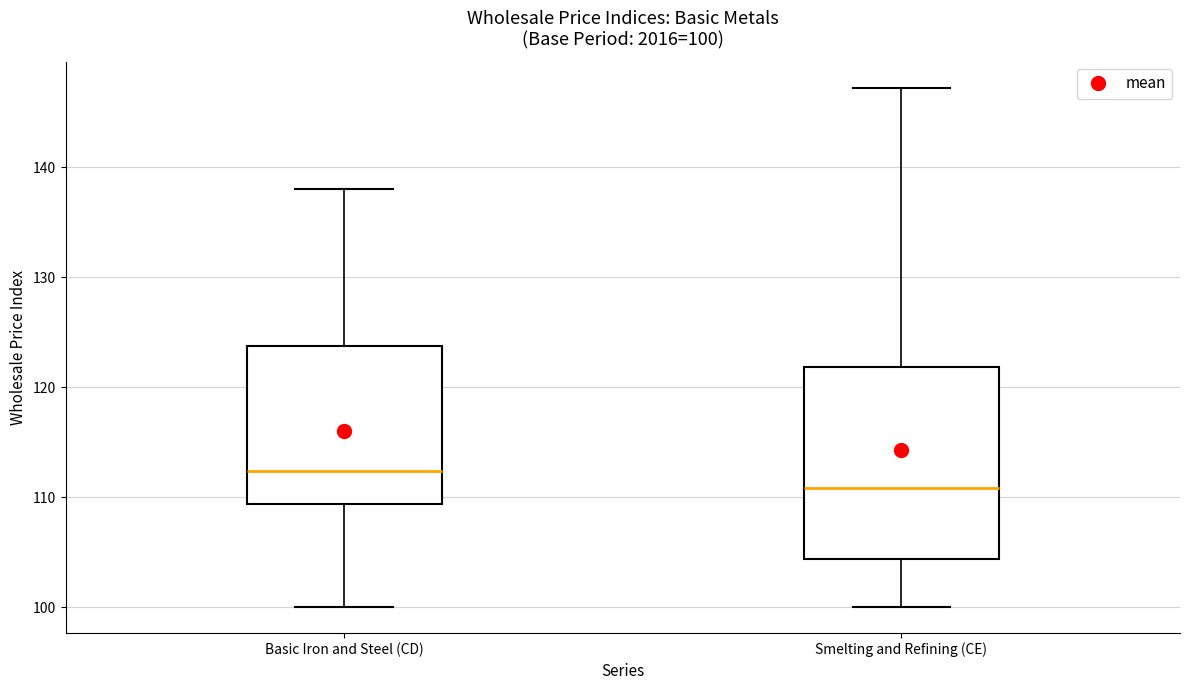

Comparing the boxes themselves (not the whiskers), which one is the tallest?

Smelting and Refining (CE)